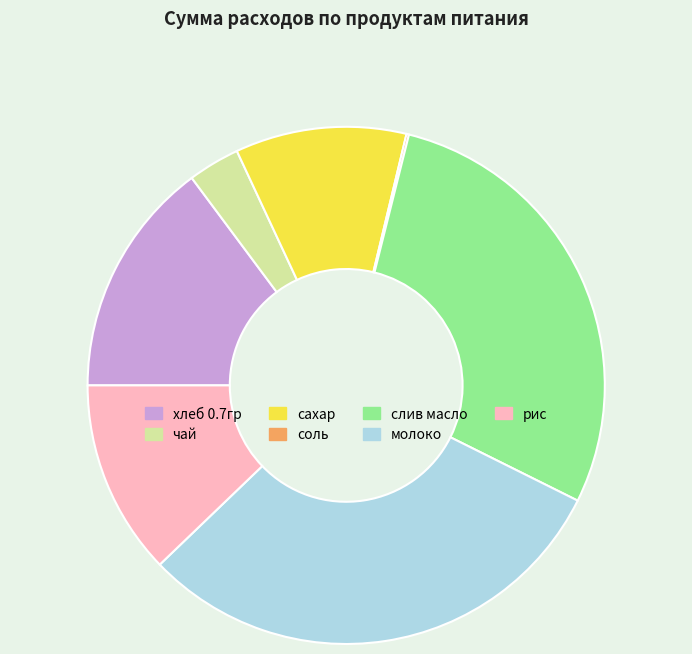

Is слив масло the majority of the pie?

No